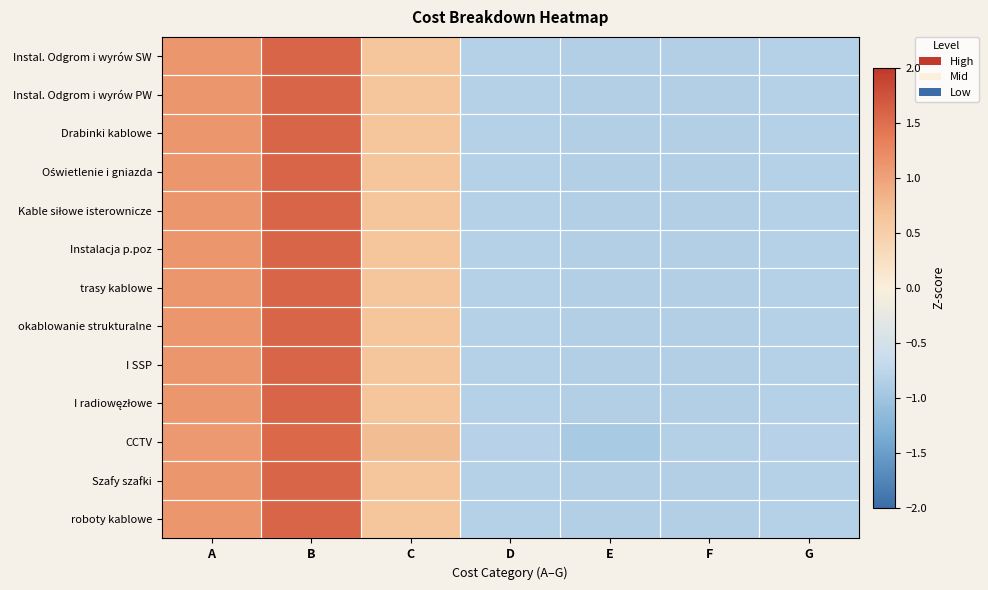

Rank the series at G from highest to lowest value.

CCTV, trasy kablowe, Instal. Odgrom i wyrów SW, I radiowęzłowe, Kable siłowe isterownicze, Oświetlenie i gniazda, okablowanie strukturalne, Drabinki kablowe, I SSP, Instalacja p.poz, roboty kablowe, Instal. Odgrom i wyrów PW, Szafy szafki